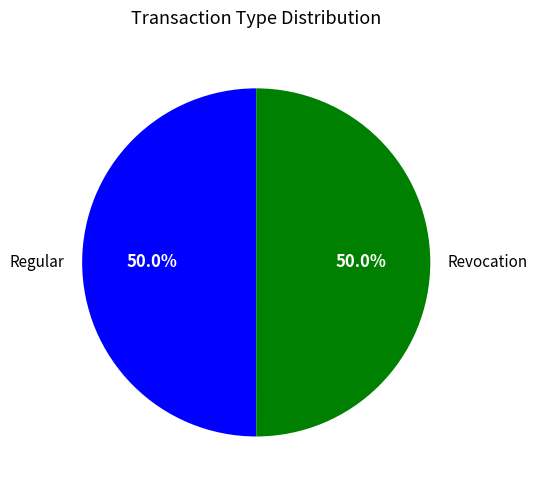

What is the ratio of the value at Revocation to the value at Regular?

1.0